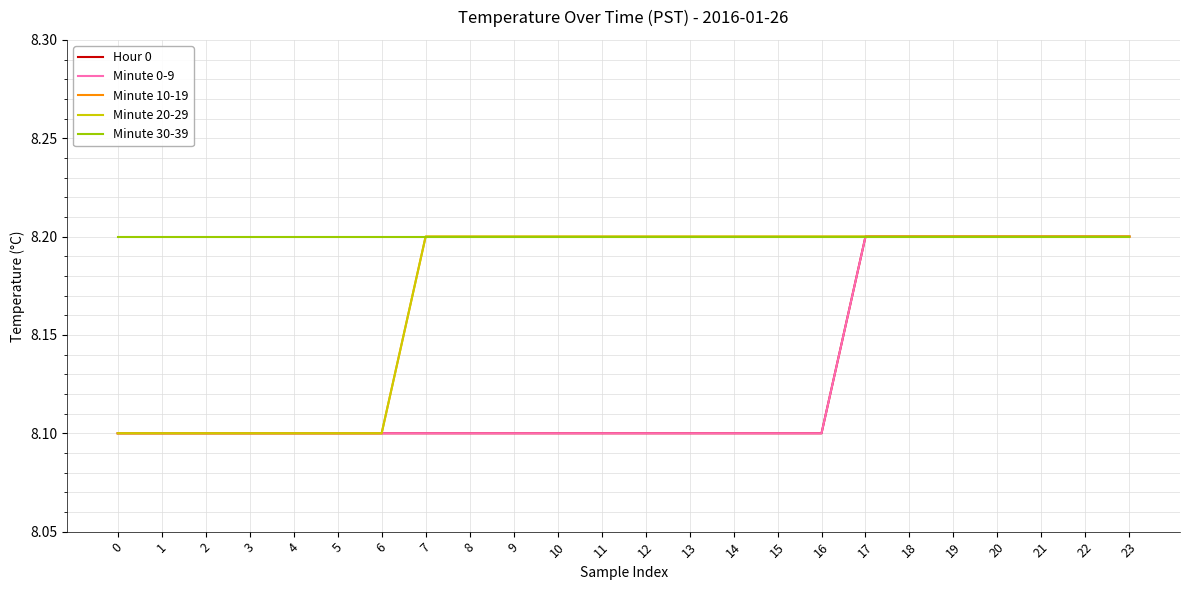

Does the chart have visible grid lines?

Yes